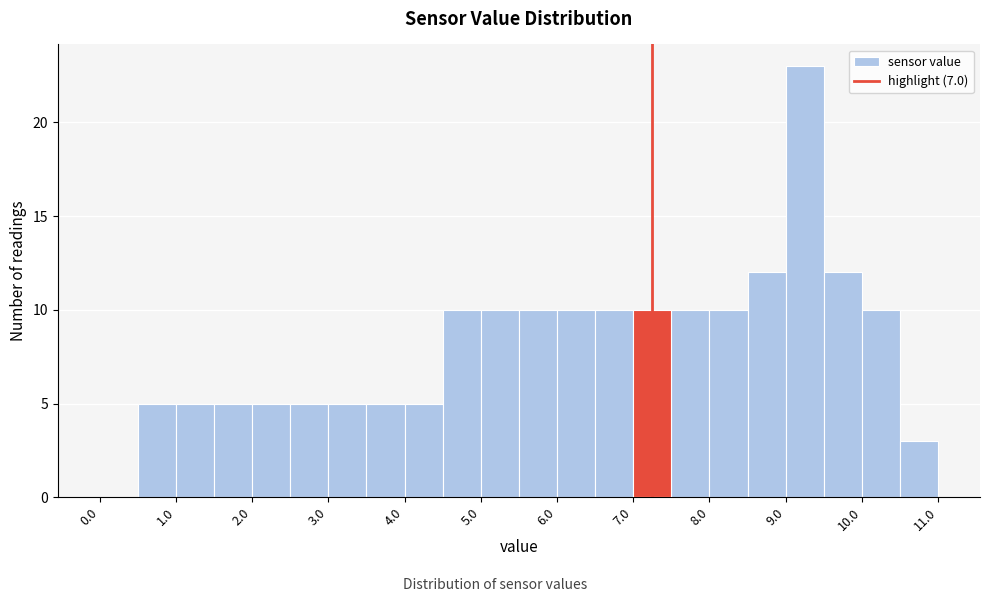

Reading left to right, transcribe this chart: for each bar, give the range it covers on the x-axis and its height. The values are not printed on the chart, so give them approximately, as read against the axis.

0.0 to 0.5: 0
0.5 to 1.0: 5
1.0 to 1.5: 5
1.5 to 2.0: 5
2.0 to 2.5: 5
2.5 to 3.0: 5
3.0 to 3.5: 5
3.5 to 4.0: 5
4.0 to 4.5: 5
4.5 to 5.0: 10
5.0 to 5.5: 10
5.5 to 6.0: 10
6.0 to 6.5: 10
6.5 to 7.0: 10
7.0 to 7.5: 10
7.5 to 8.0: 10
8.0 to 8.5: 10
8.5 to 9.0: 12
9.0 to 9.5: 23
9.5 to 10.0: 12
10.0 to 10.5: 10
10.5 to 11.0: 3